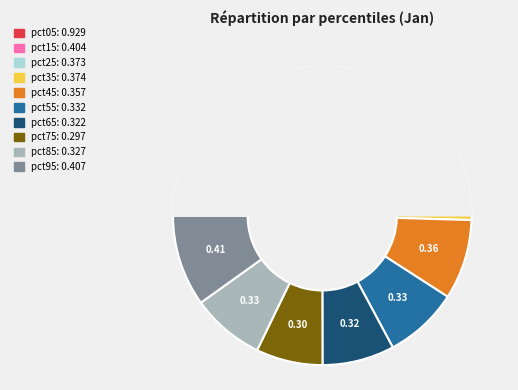

To the nearest percent, what is the combined percentage of pct95 and pct55?

18%